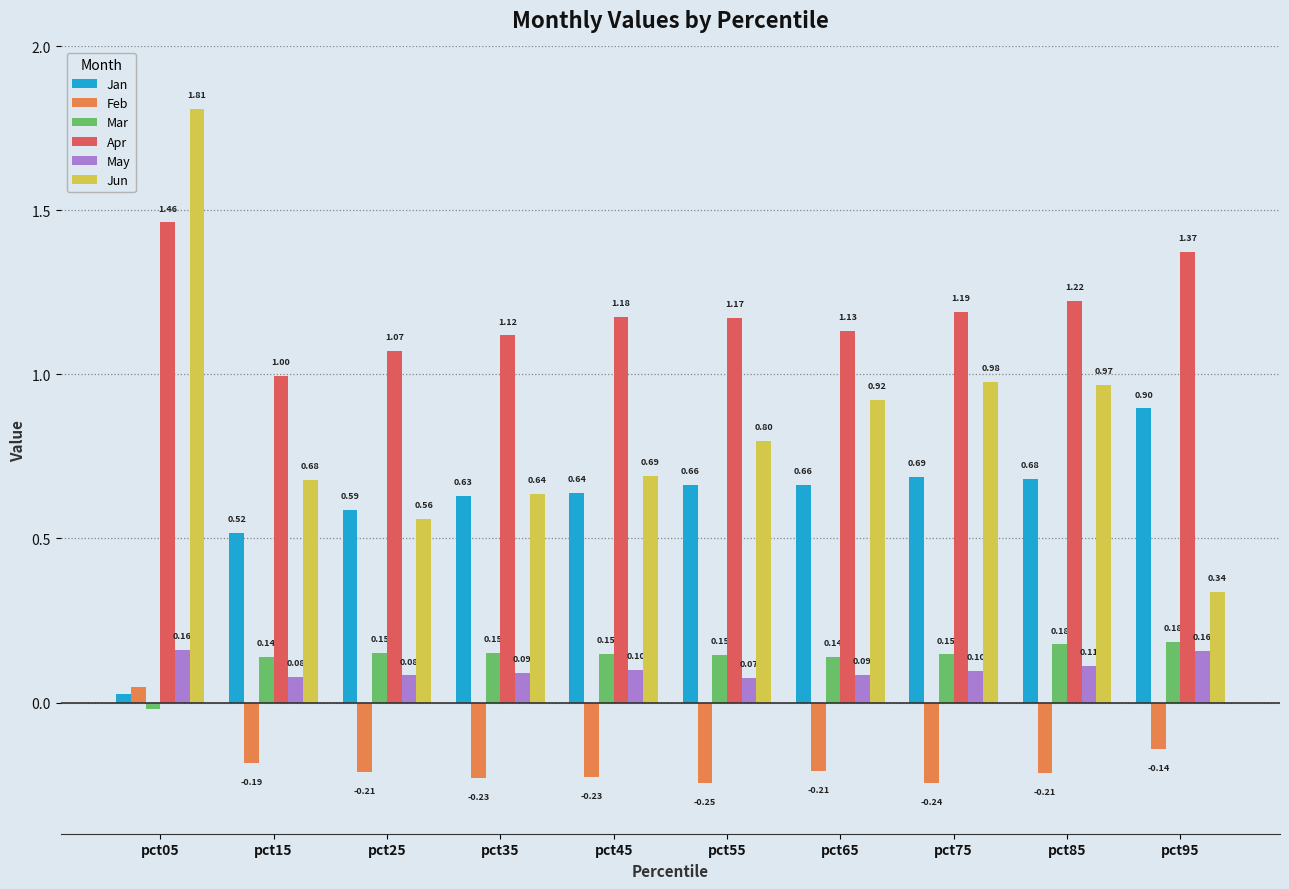

The value of May at pct35 is 0.1. True or false?

True